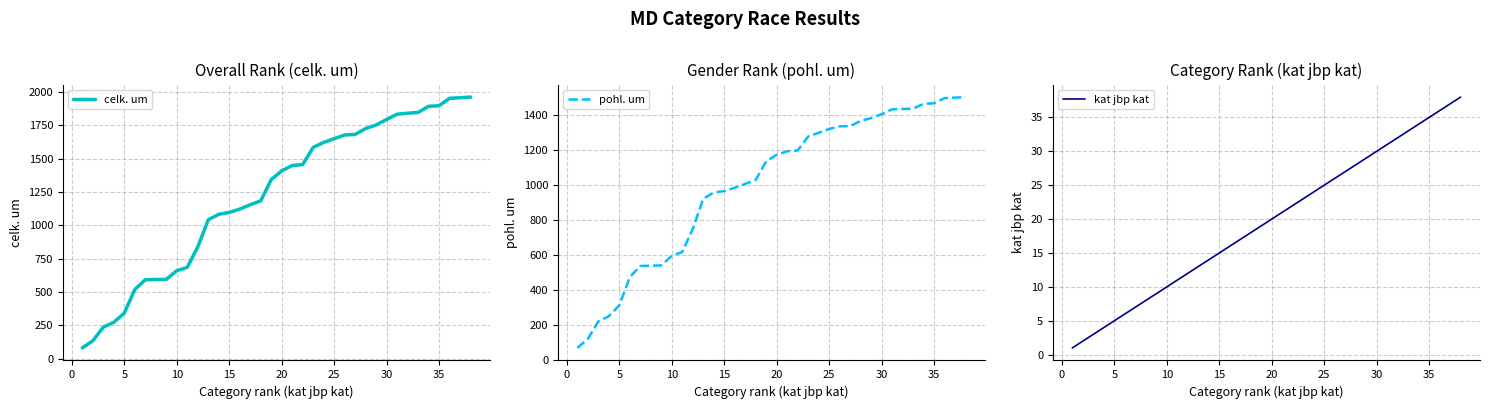

True or false: pohl. um and celk. um cross at least once.

False